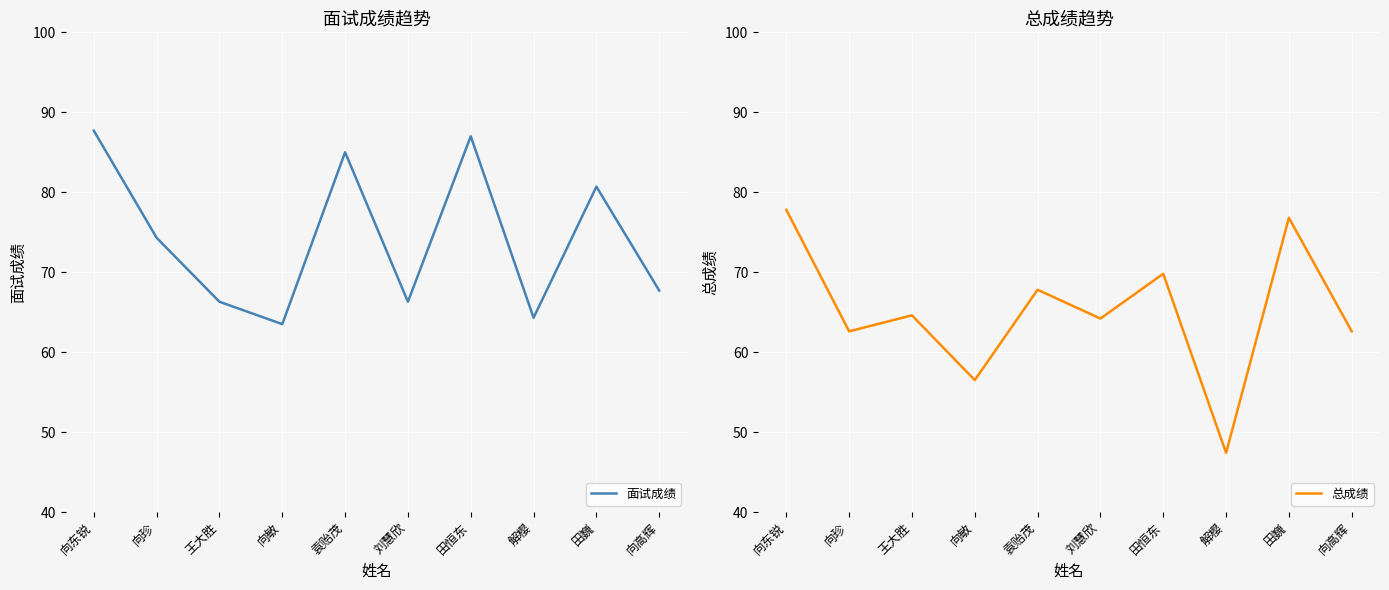

What is the approximate value of 总成绩 at 解樱?

47.4